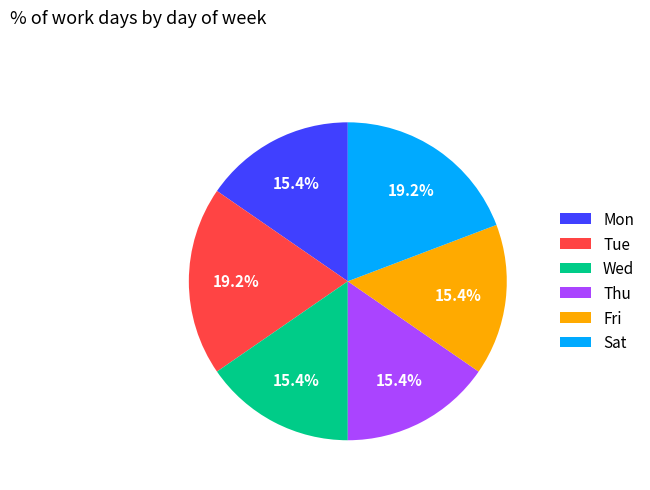

Between Wed and Tue, which is larger?

Tue